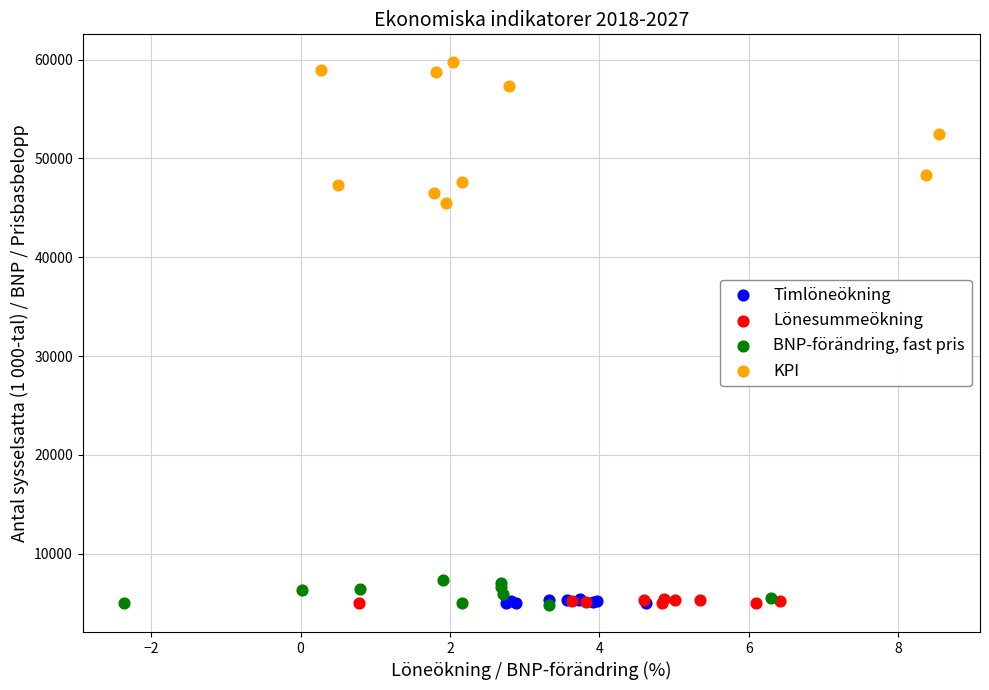

Which series reaches the maximum Y coordinate?

KPI